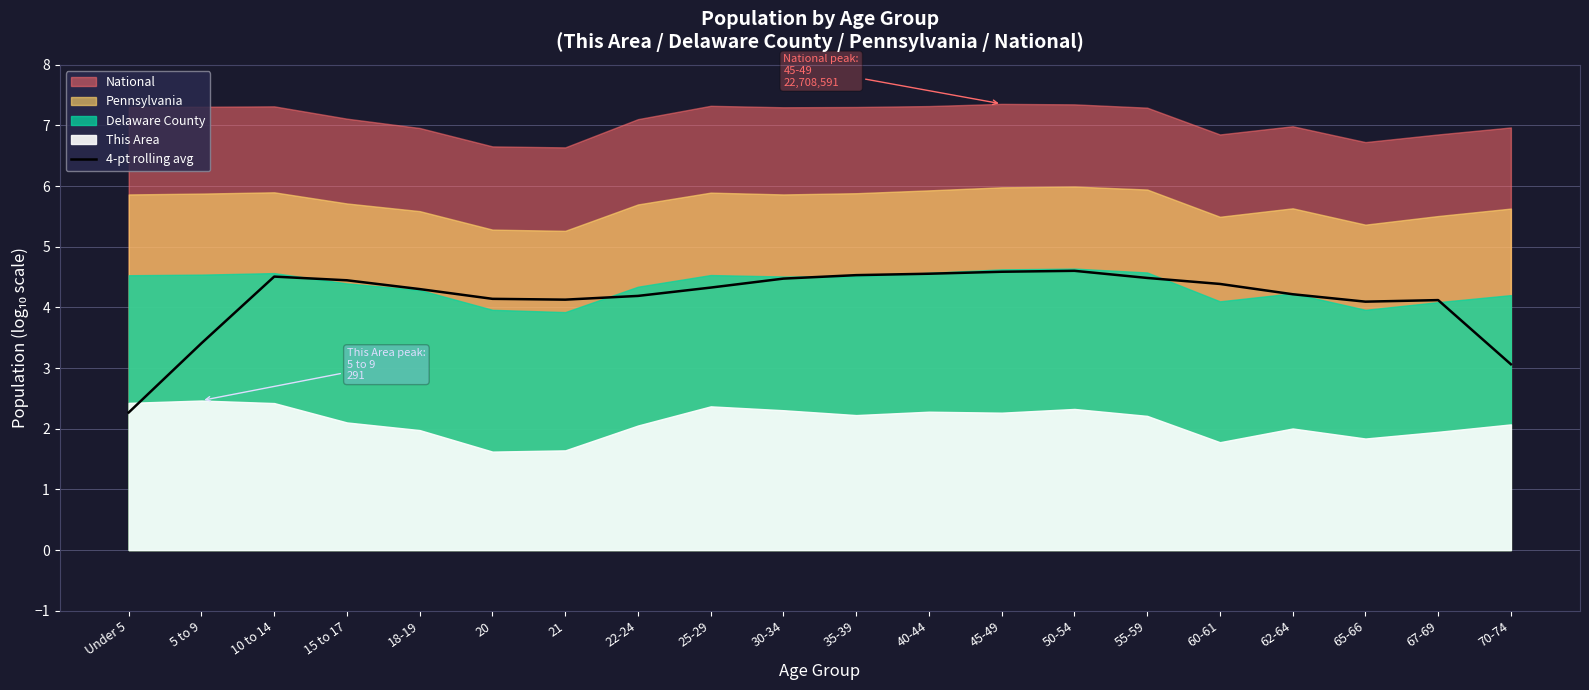

Where does the data first go above 4?

10 to 14